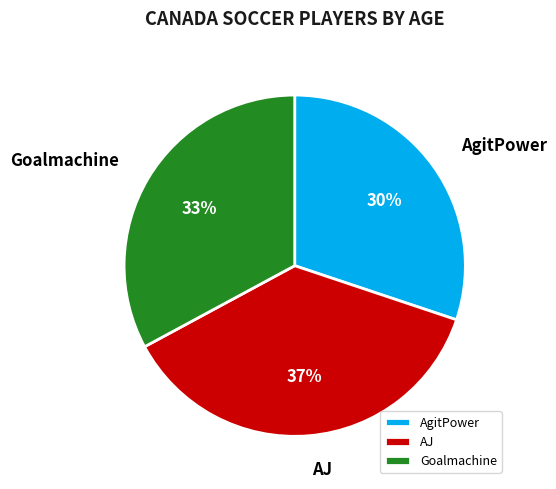

The AgitPower slice represents 30% of the pie. True or false?

True